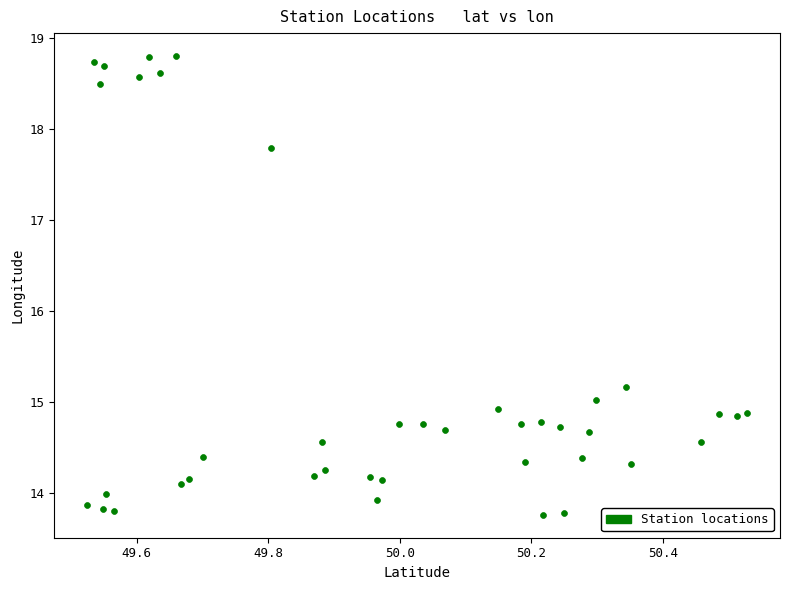

What Y value in the scatter plot is closest to 16?

15.2